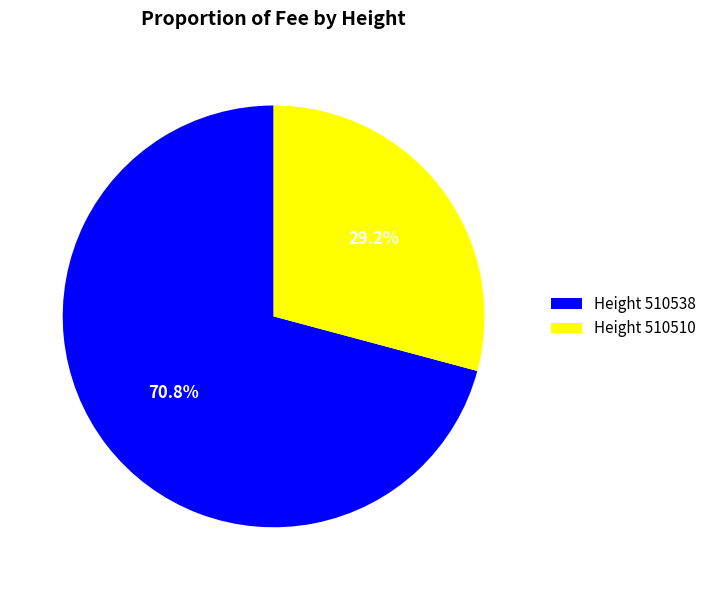

How much of the chart is everything except Height 510510?

70.8%